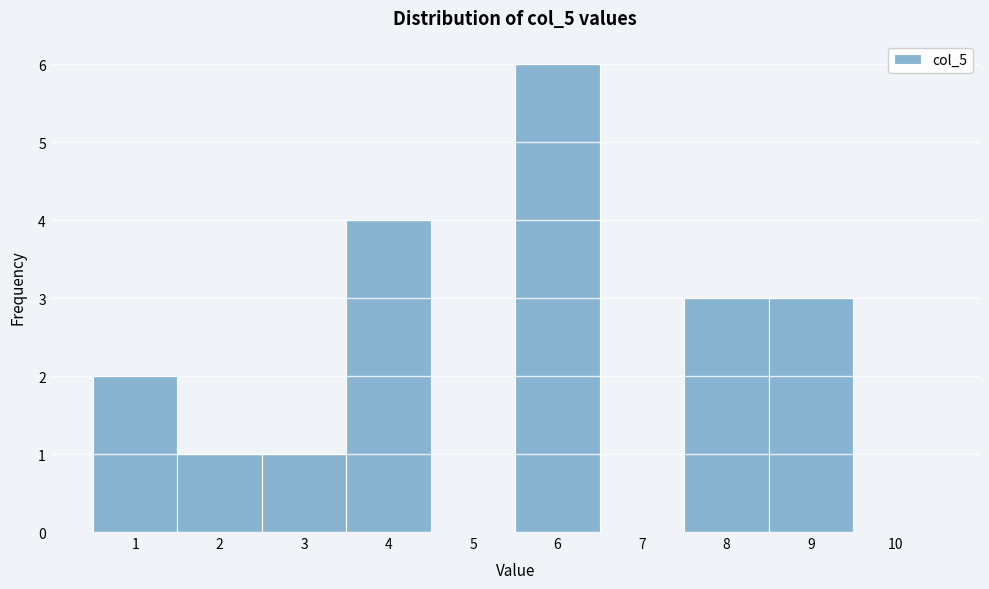

How tall is the bar that spans 7.5 to 8.5 on the x-axis? The values are not printed on the chart, so give them approximately, as read against the axis.

3